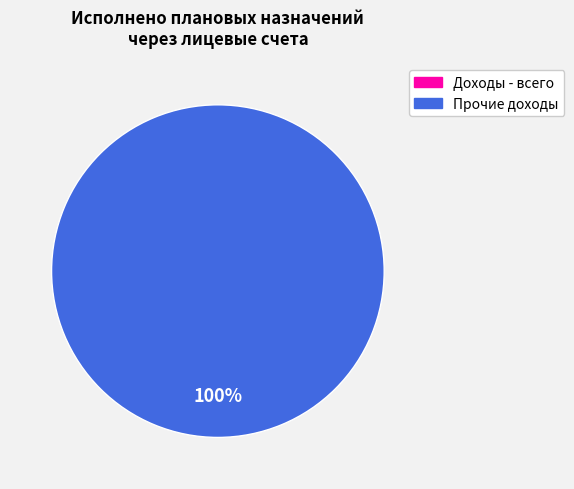

How many segments does this pie chart have?

2